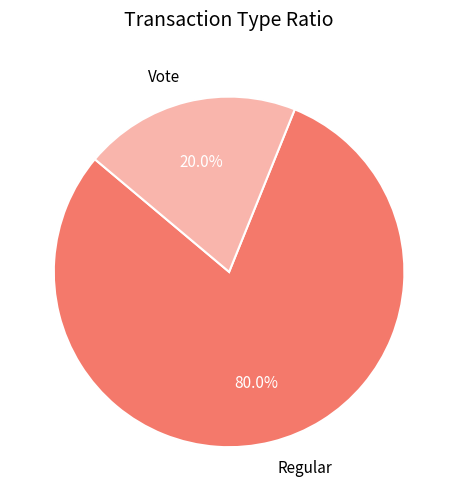

To the nearest percent, what is the combined percentage of Regular and Vote?

100%